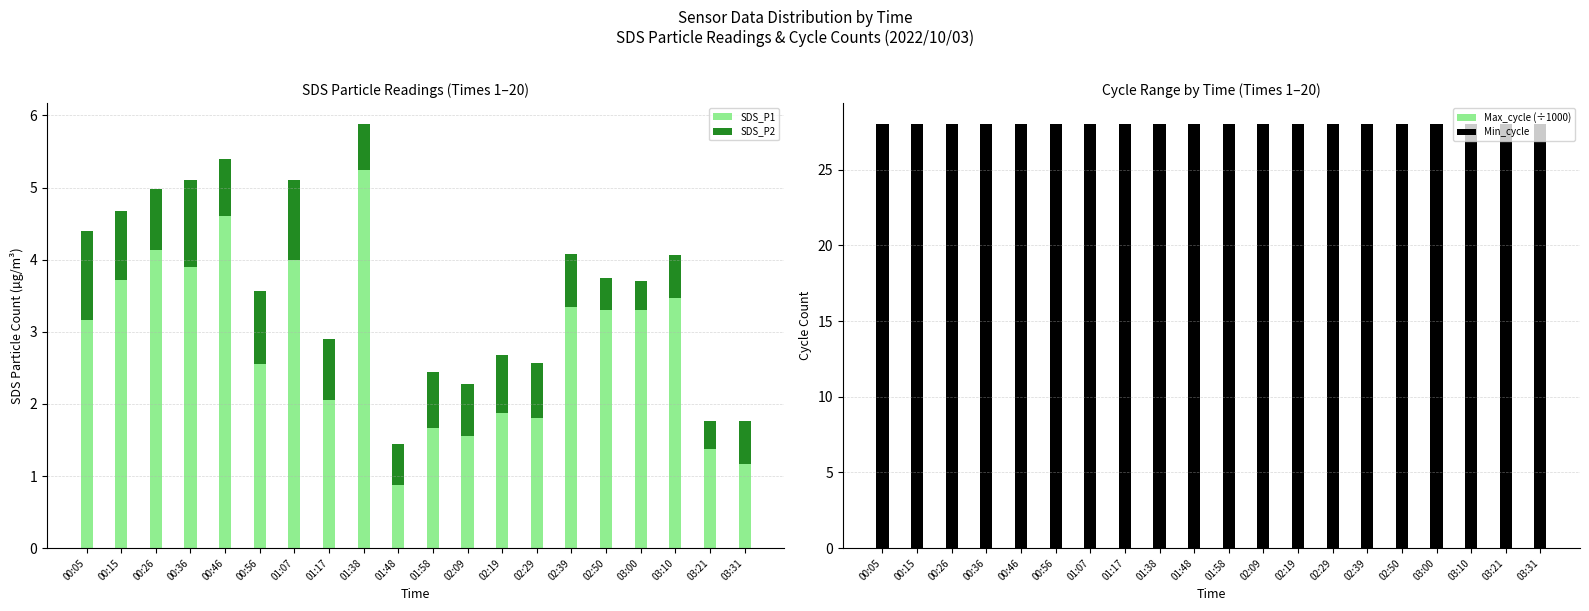

What is the label of the 6th bar from the right?

02:39